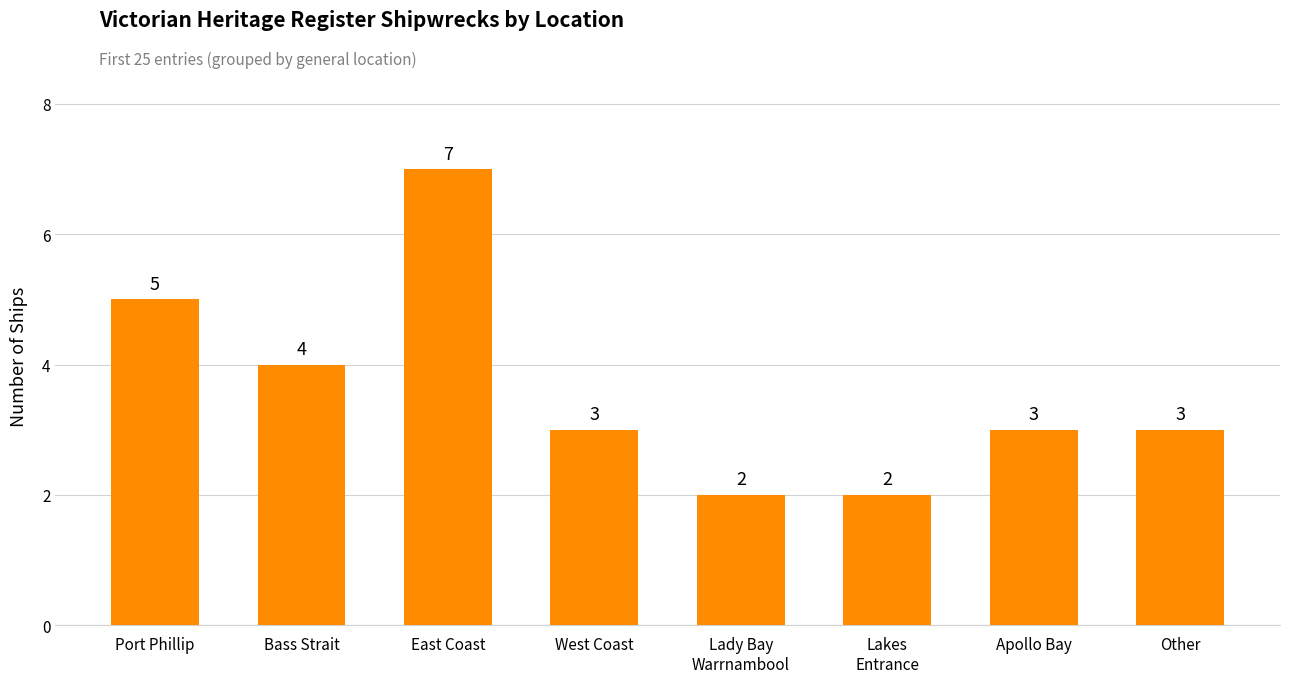

What position from the right is Lady Bay
Warrnambool?

4